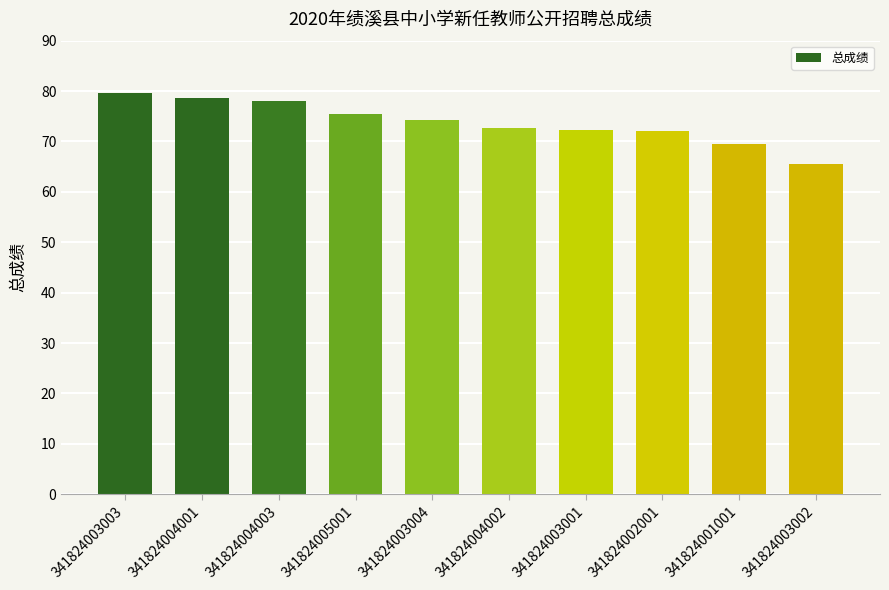

What is the difference between the maximum and second lowest values?

10.0